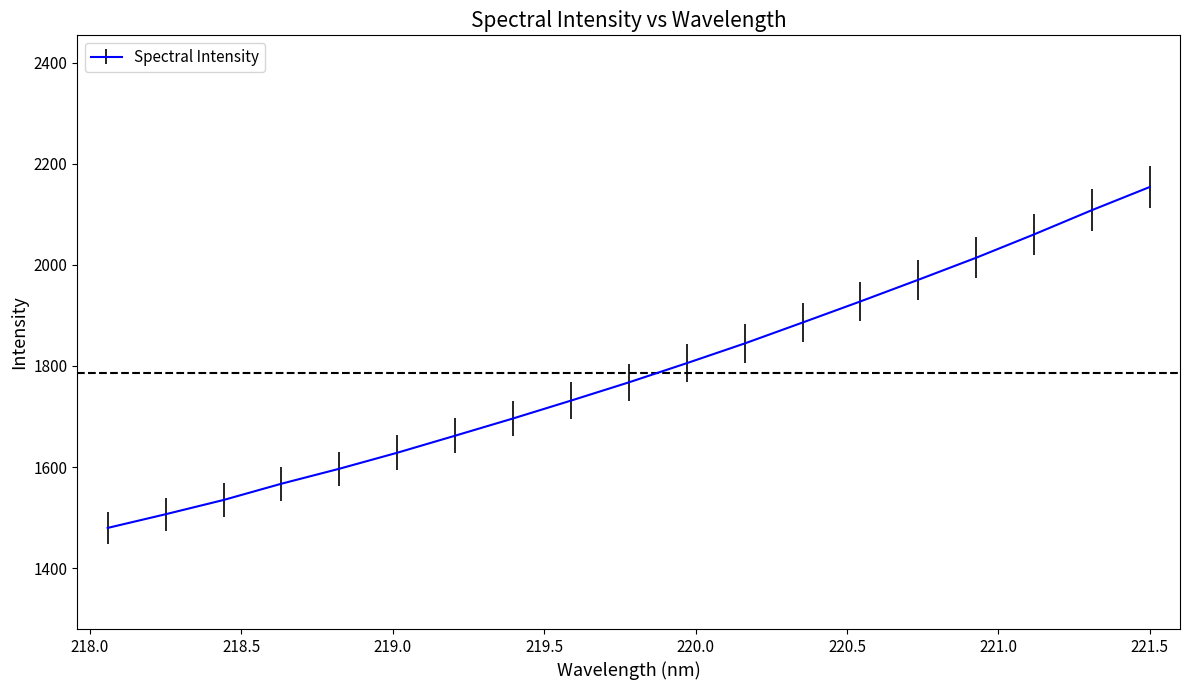

Reading right to left, transcribe all the data shown in this chart.

2153.9	2108.1	2060.1	2014.0	1970.4	1927.6	1885.8	1844.5	1805.5	1767.5	1731.4	1696.2	1662.1	1628.4	1596.7	1567.1	1534.9	1506.7	1479.6